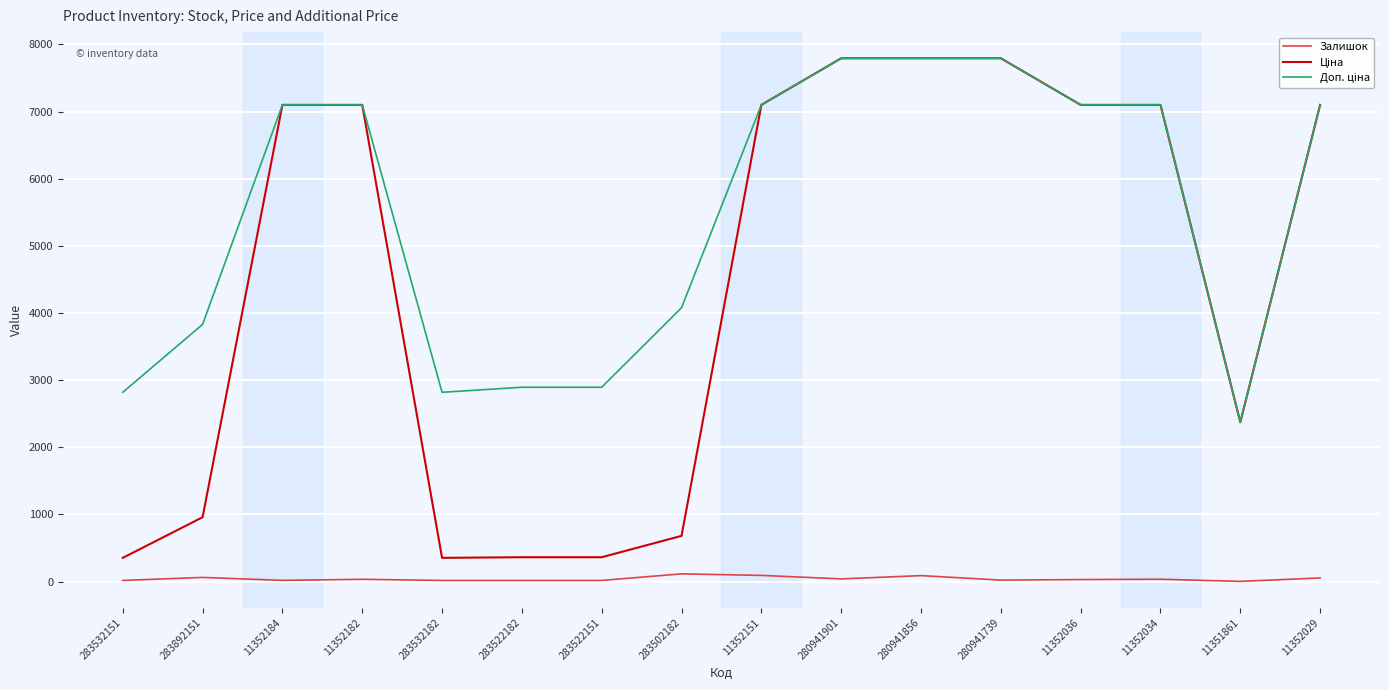

Is the value of Ціна at 280941739 greater than the value of Доп. ціна at 280941739?

No